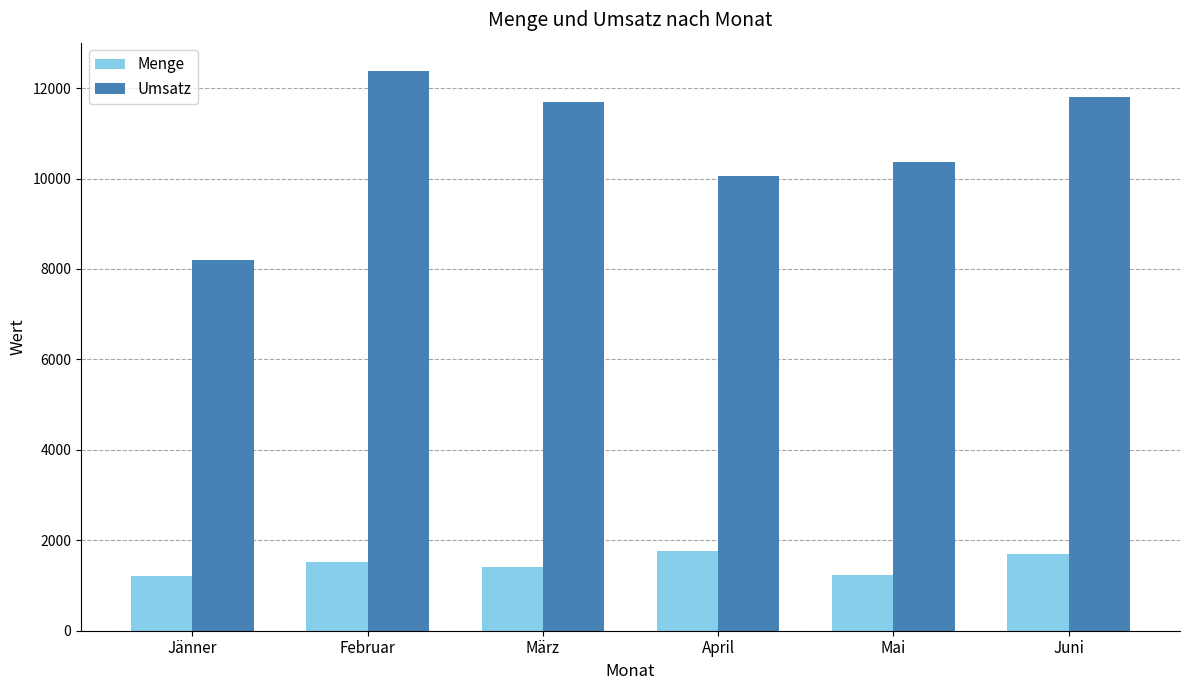

What is the value of the Umsatz bar at the 4th from the left?

10065